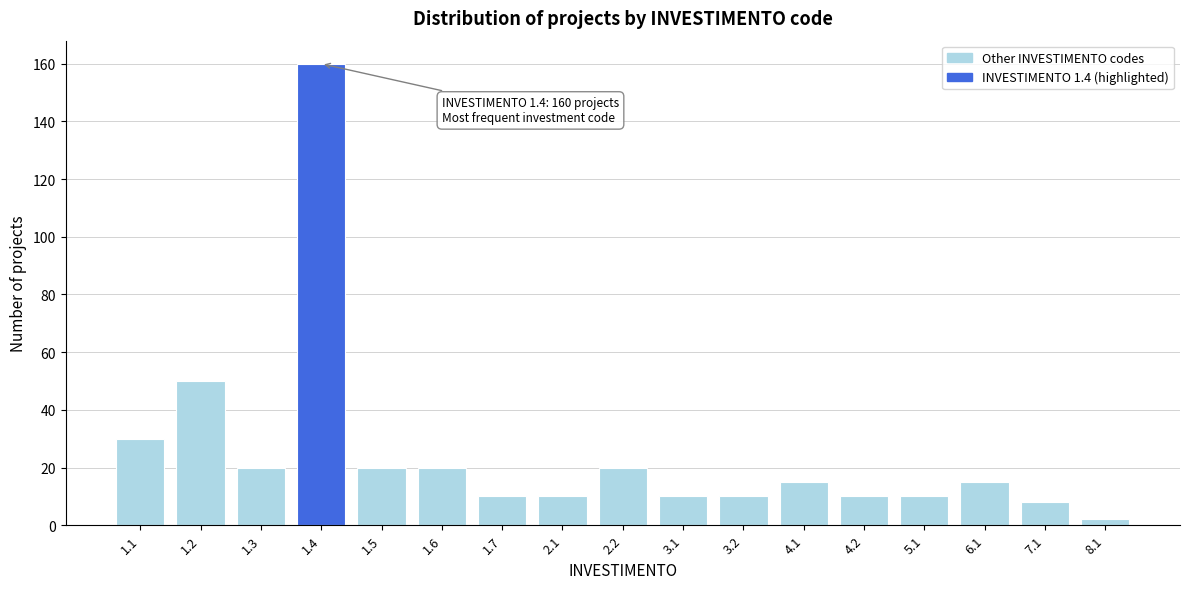

Reading left to right, list all the values displayed in this chart.

1.1=30	1.2=50	1.3=20	1.4=160	1.5=20	1.6=20	1.7=10	2.1=10	2.2=20	3.1=10	3.2=10	4.1=15	4.2=10	5.1=10	6.1=15	7.1=8	8.1=2